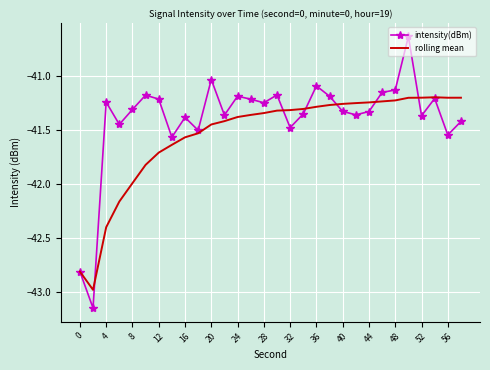

What is the lowest value of the rolling mean series?

-43.0